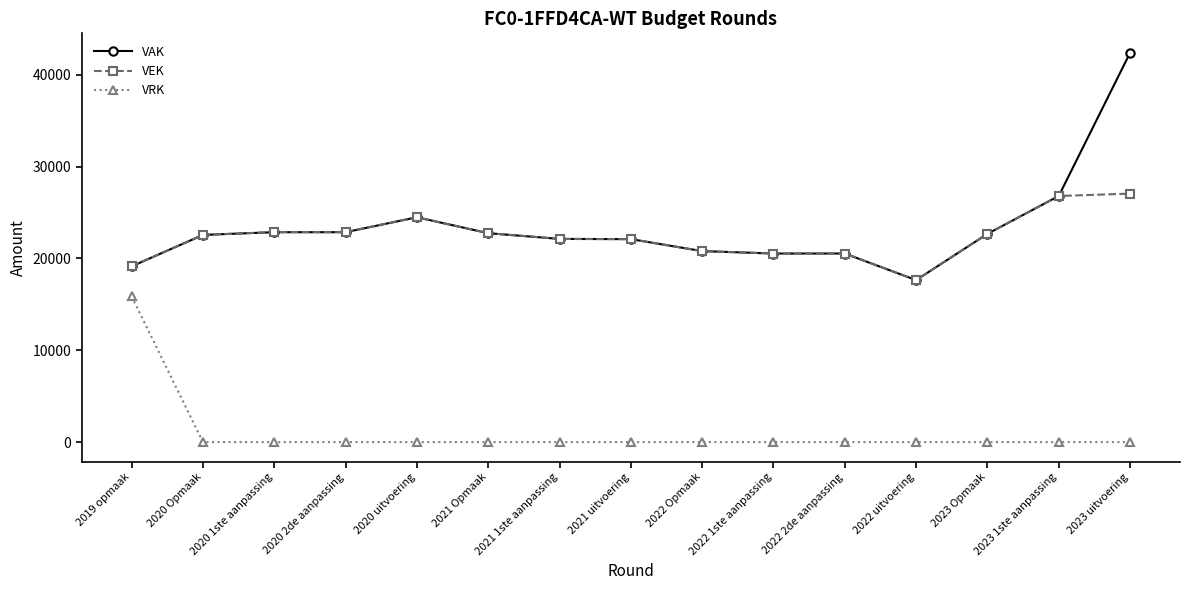

What is the sum of all VAK values?

350239